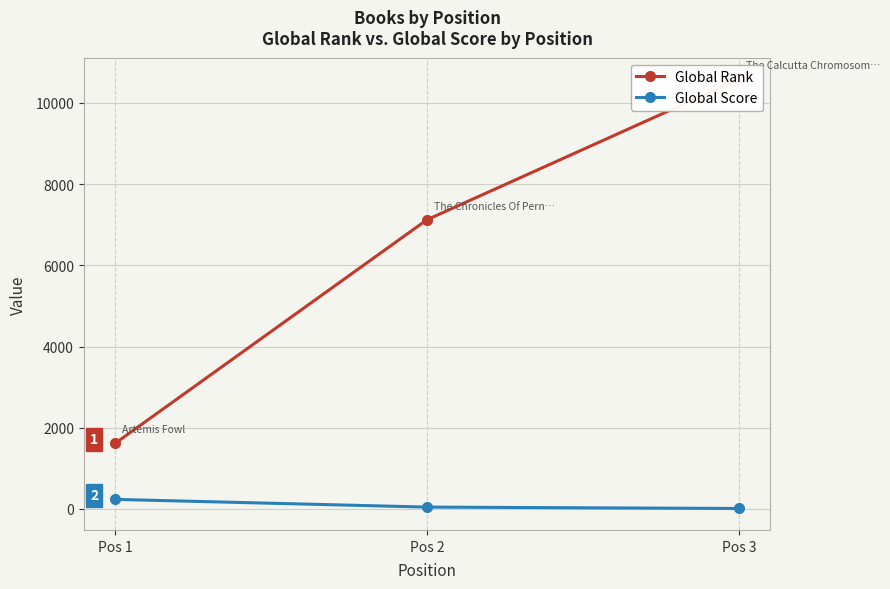

What is the total value across all series at Pos 3?

10595